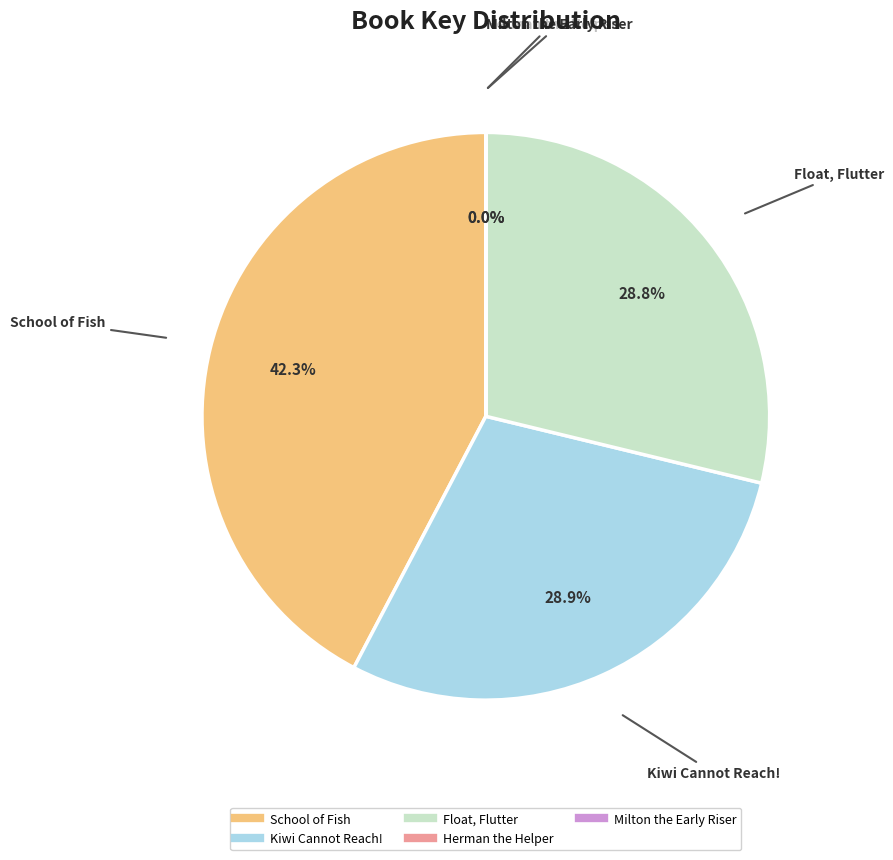

To the nearest percent, what percentage of the pie is School of Fish?

42%